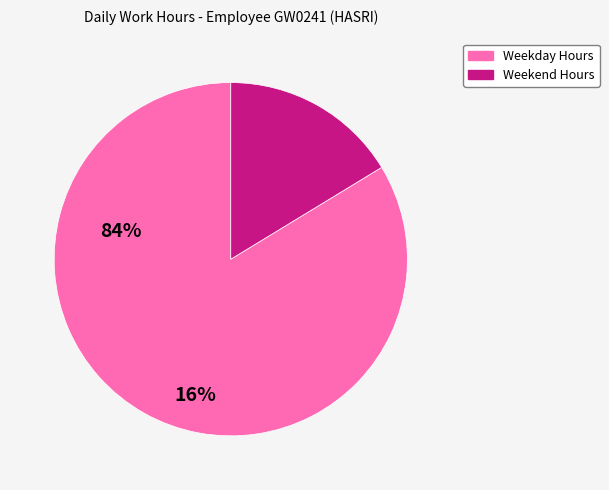

Is there any slice that represents more than half of the pie?

Yes